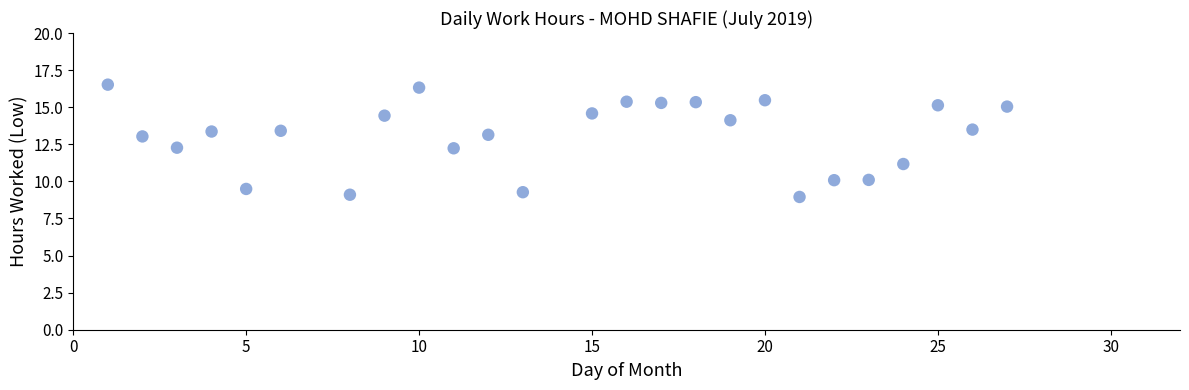

What is the range of X values (max minus min)?

26.0